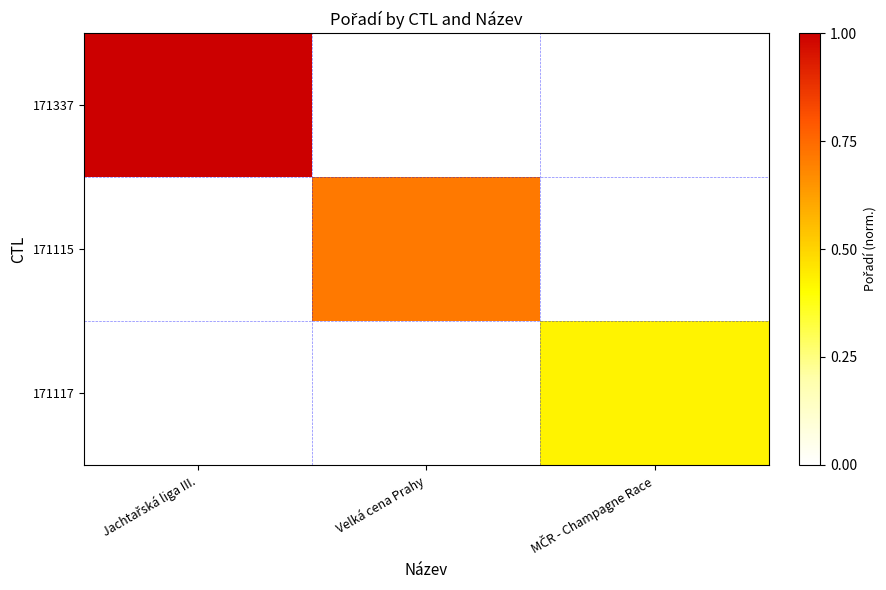

List the series in order of their peak value, highest first.

171337, 171115, 171117